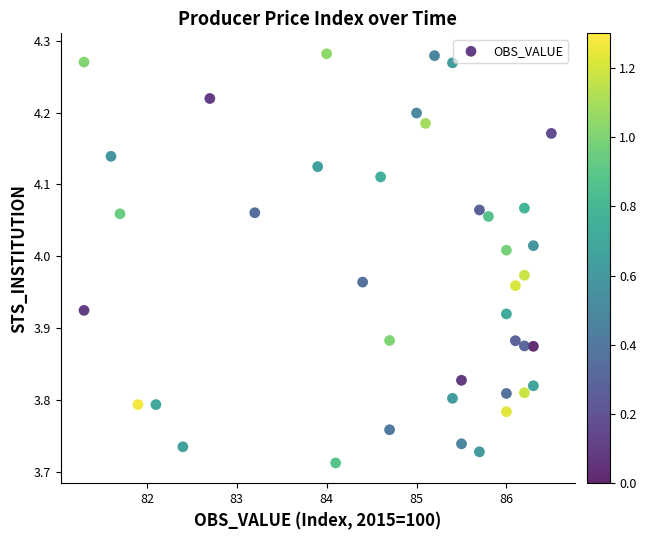

What is the range of X values (max minus min)?

5.2